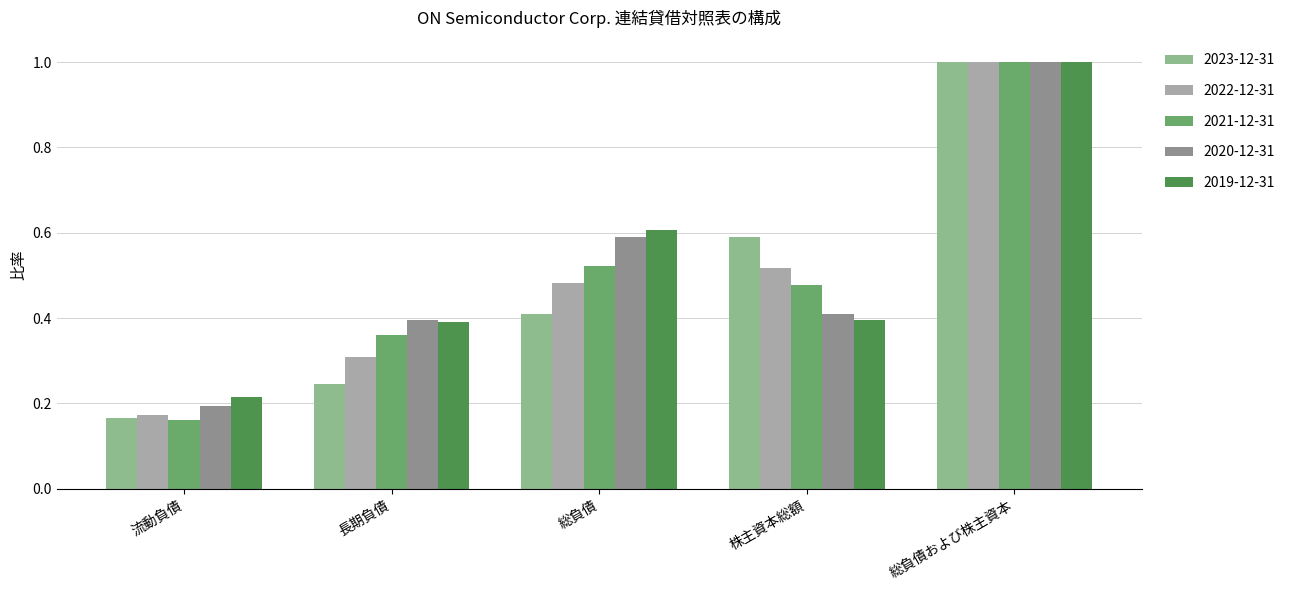

At which label does 2019-12-31 reach its minimum?

流動負債